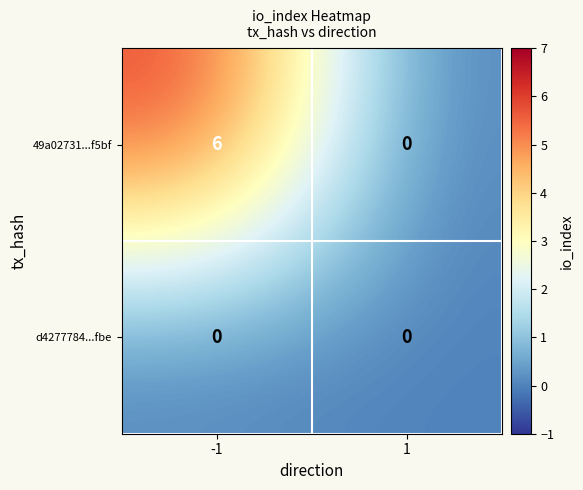

What is the approximate value of 49a02731...f5bf at -1?

6